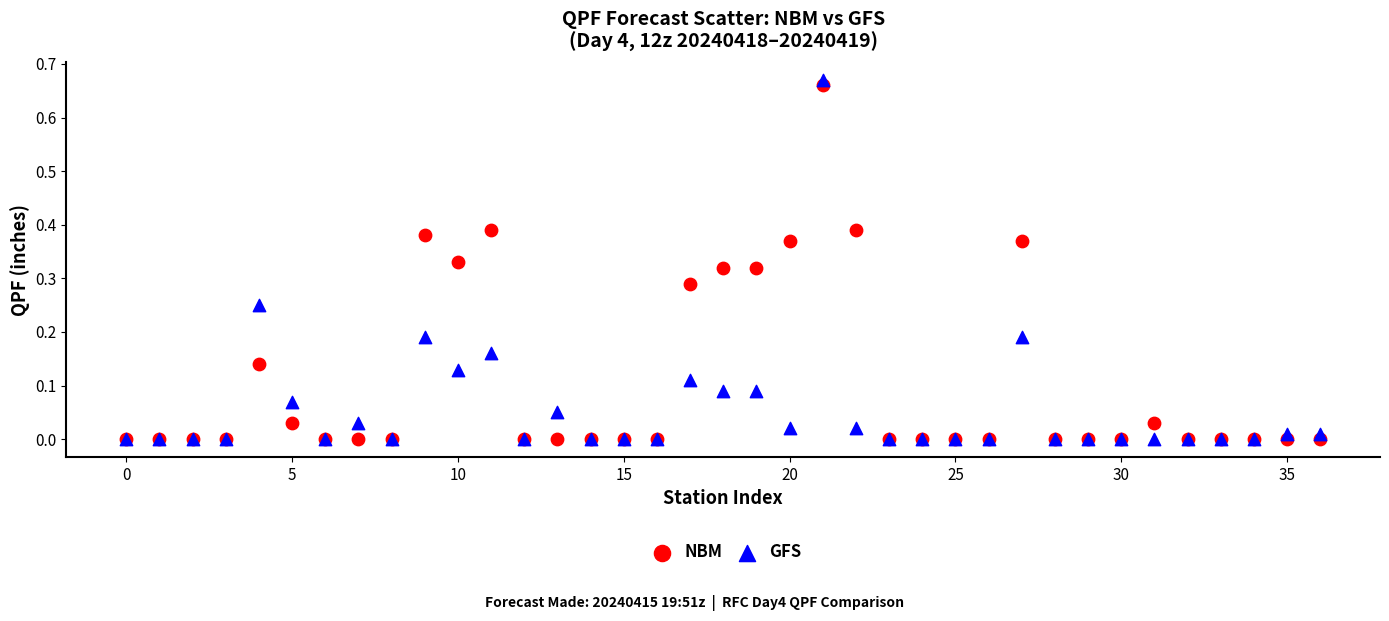

Which series has the largest Y range (max minus min)?

GFS